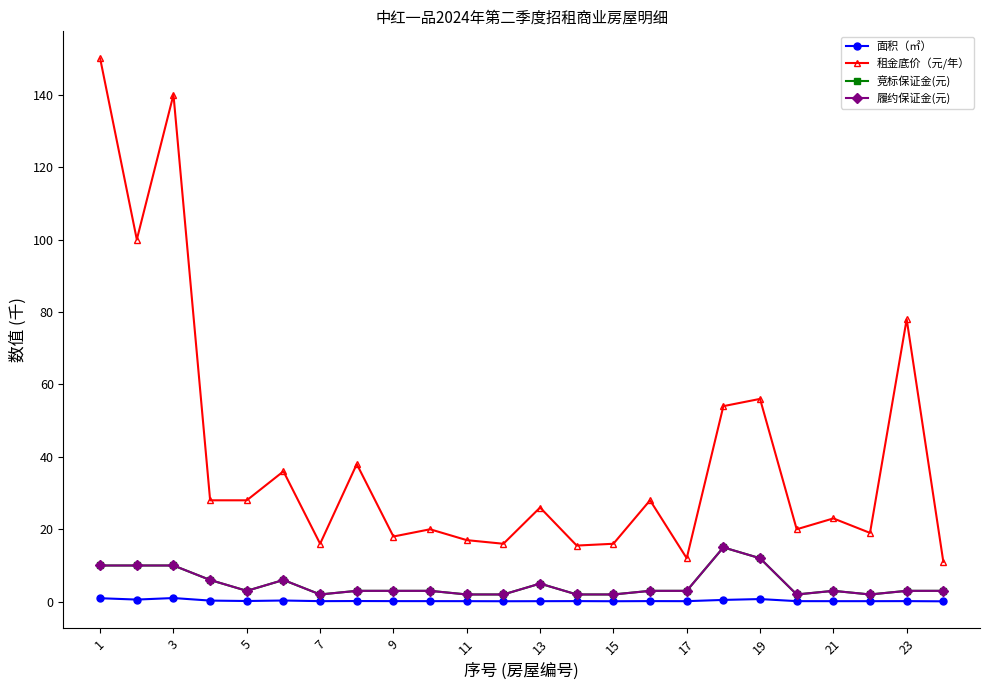

Does the chart have visible grid lines?

No